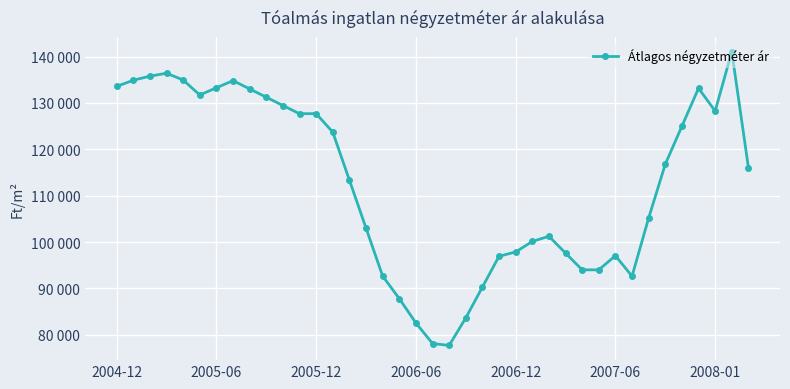

What is the average value?

112673